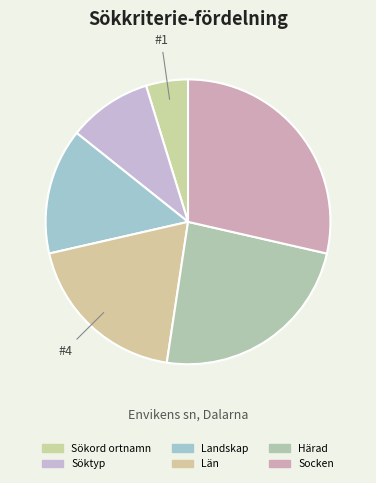

What portion of the pie excludes Härad?

76.2%